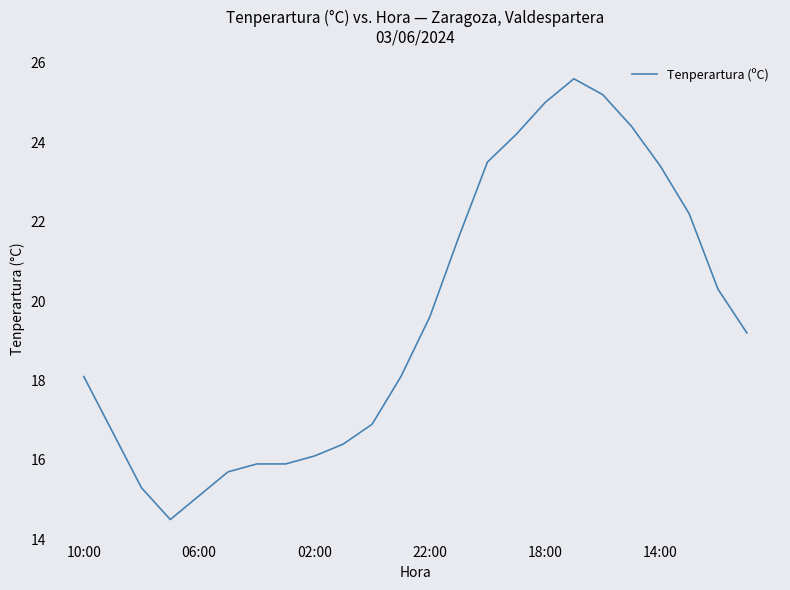

What is the greatest value displayed?

25.6